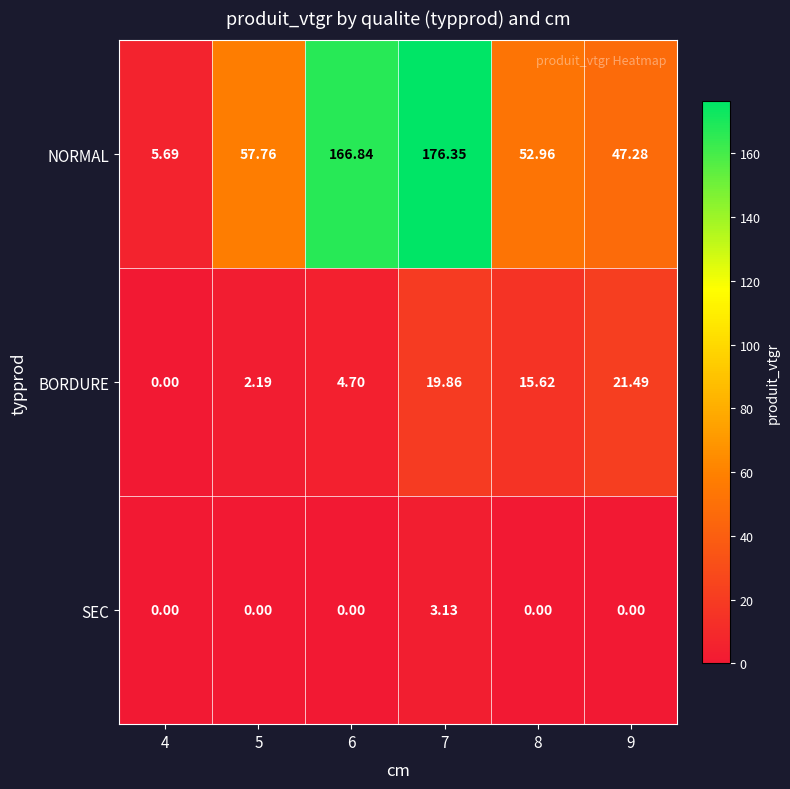

Which series has the widest spread of values?

NORMAL